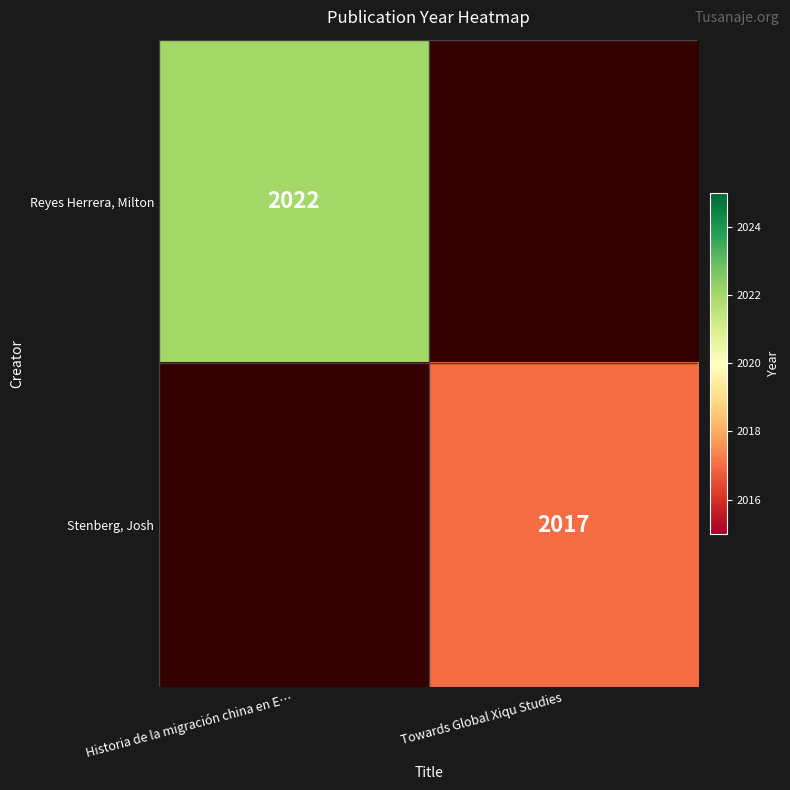

Is the value of Reyes Herrera, Milton at Historia de la migración china en E… greater than the value of Stenberg, Josh at Towards Global Xiqu Studies?

Yes